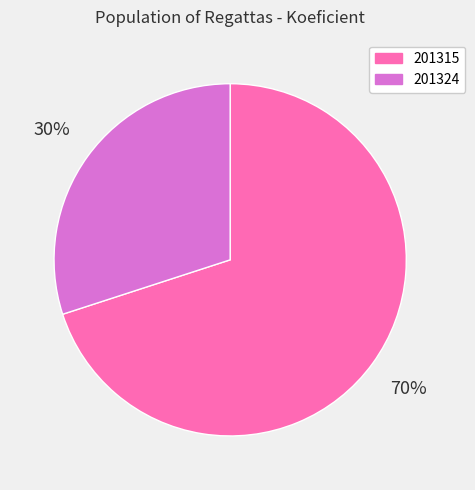

Count the number of slices in the pie.

2